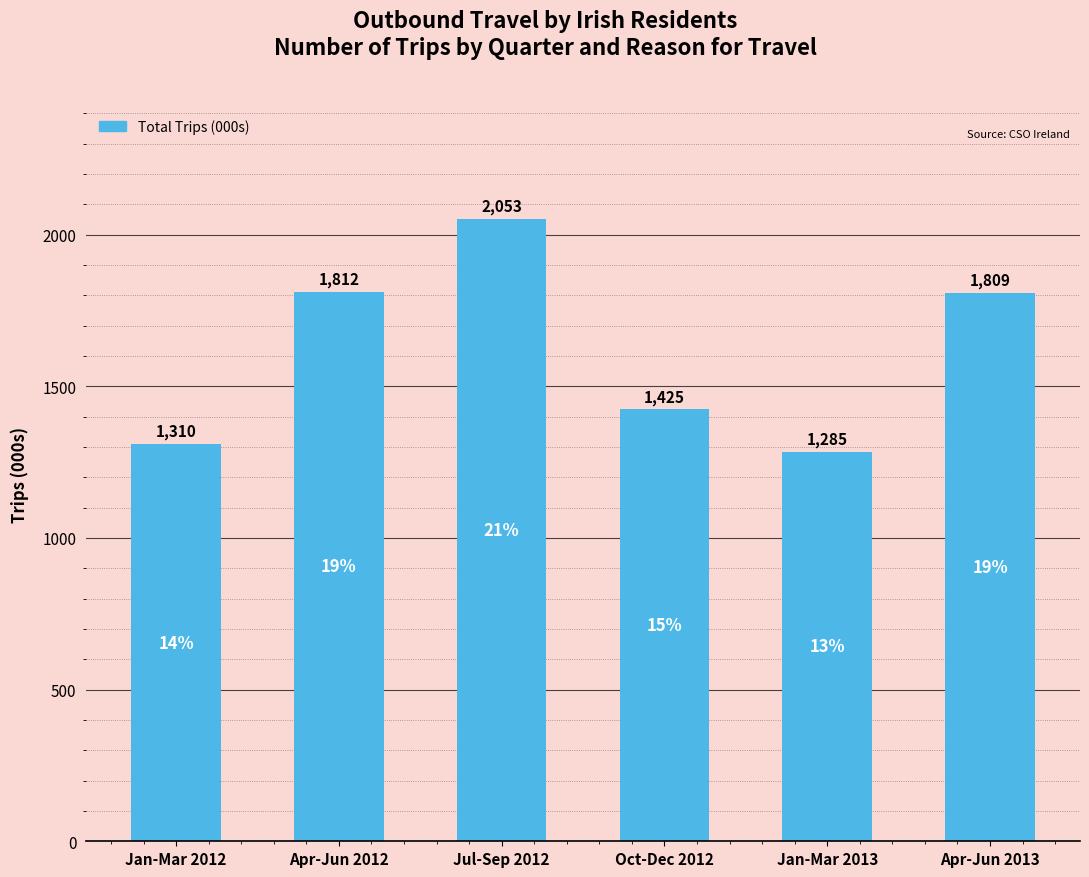

What is the difference between the maximum and minimum values?

768.1